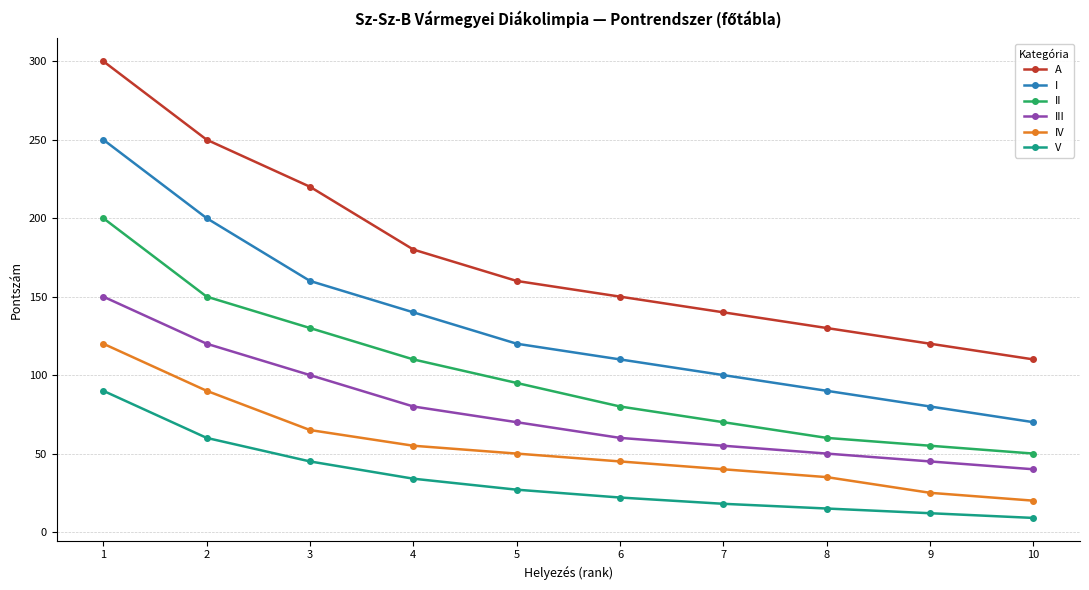

How many distinct data groups are displayed?

6